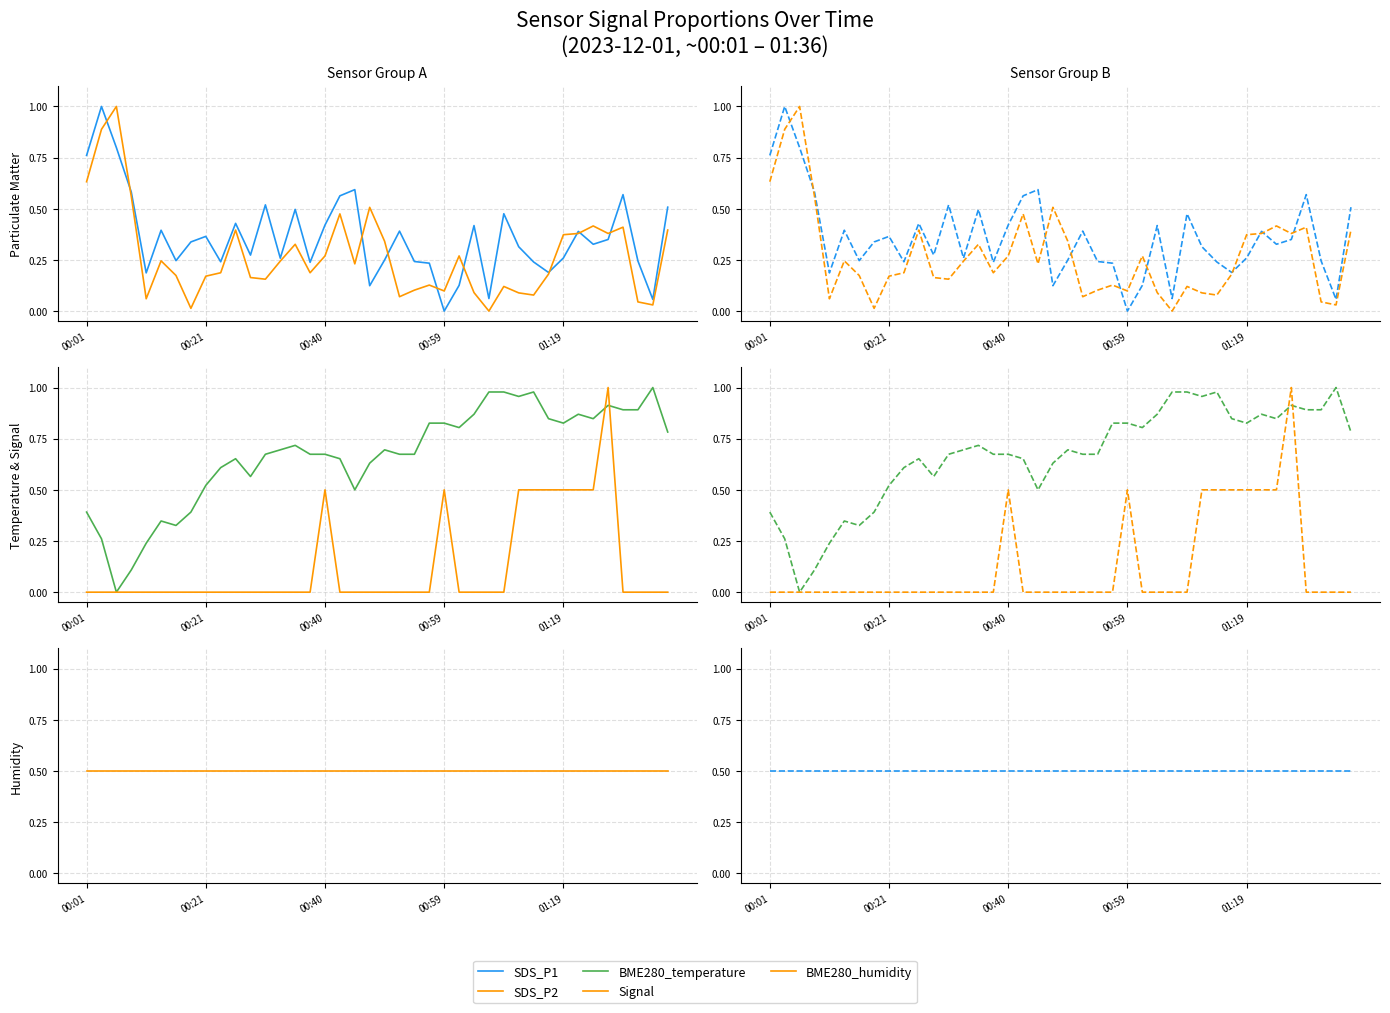

What are all the series names shown in the legend?

SDS_P1, SDS_P2, BME280_temperature, Signal, BME280_humidity